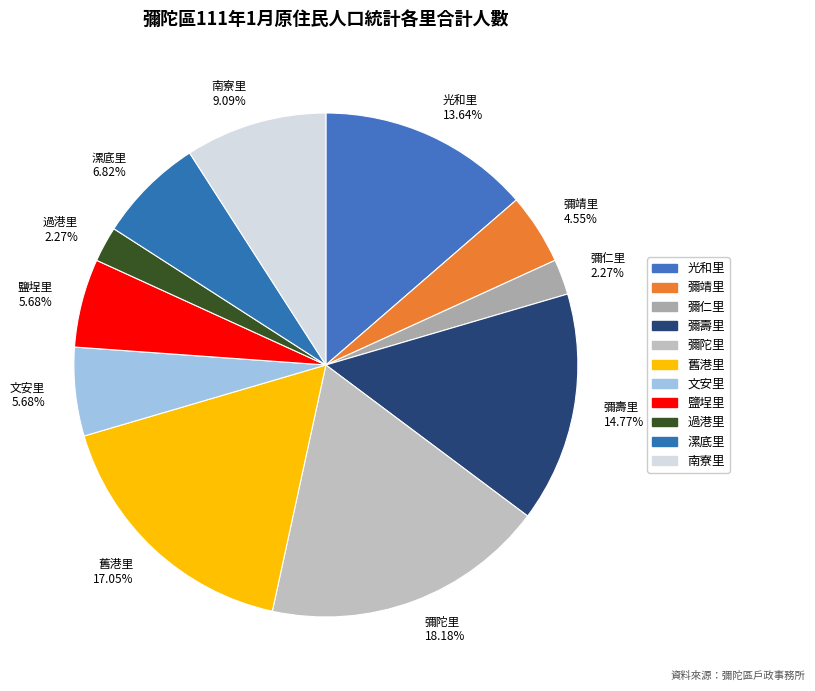

Approximately how many times larger is the value at 漯底里 6.82% compared to 舊港里 17.05%?

0.4